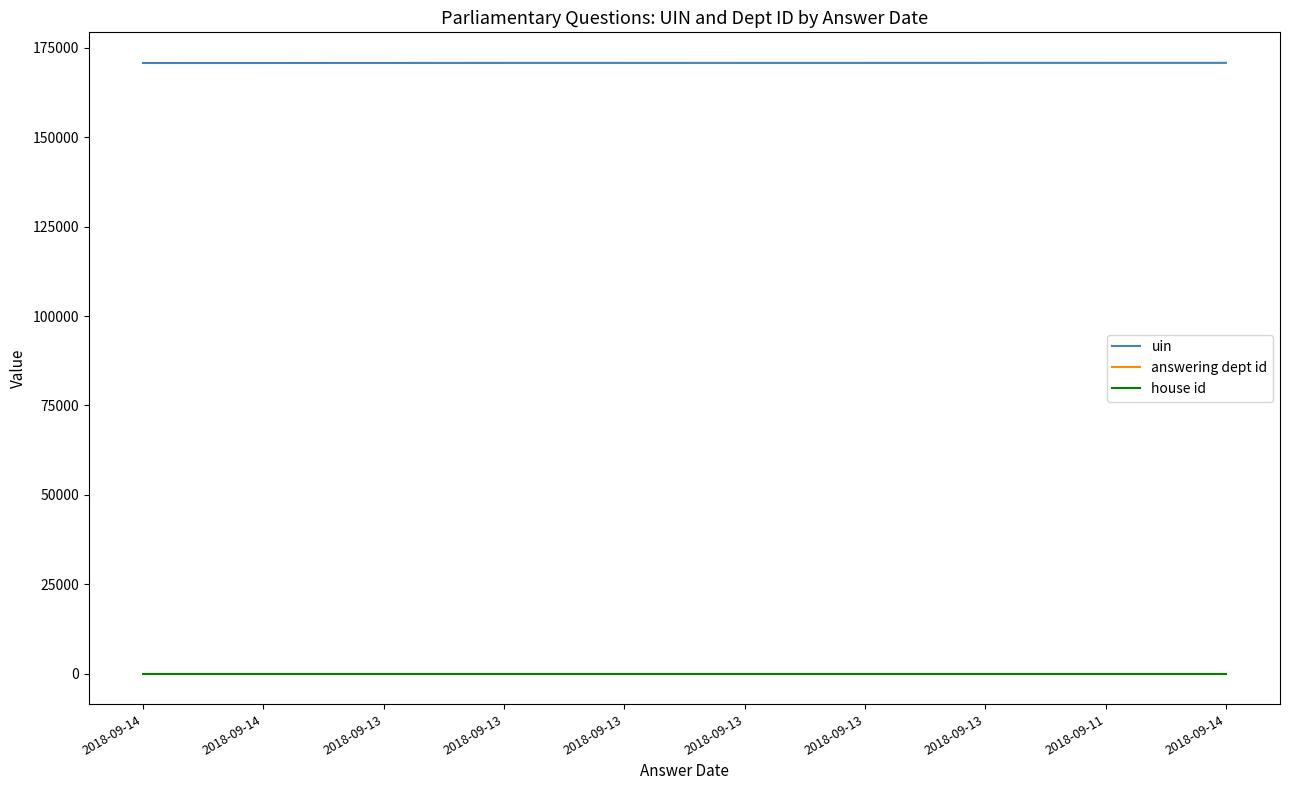

How many series are shown in this chart?

3